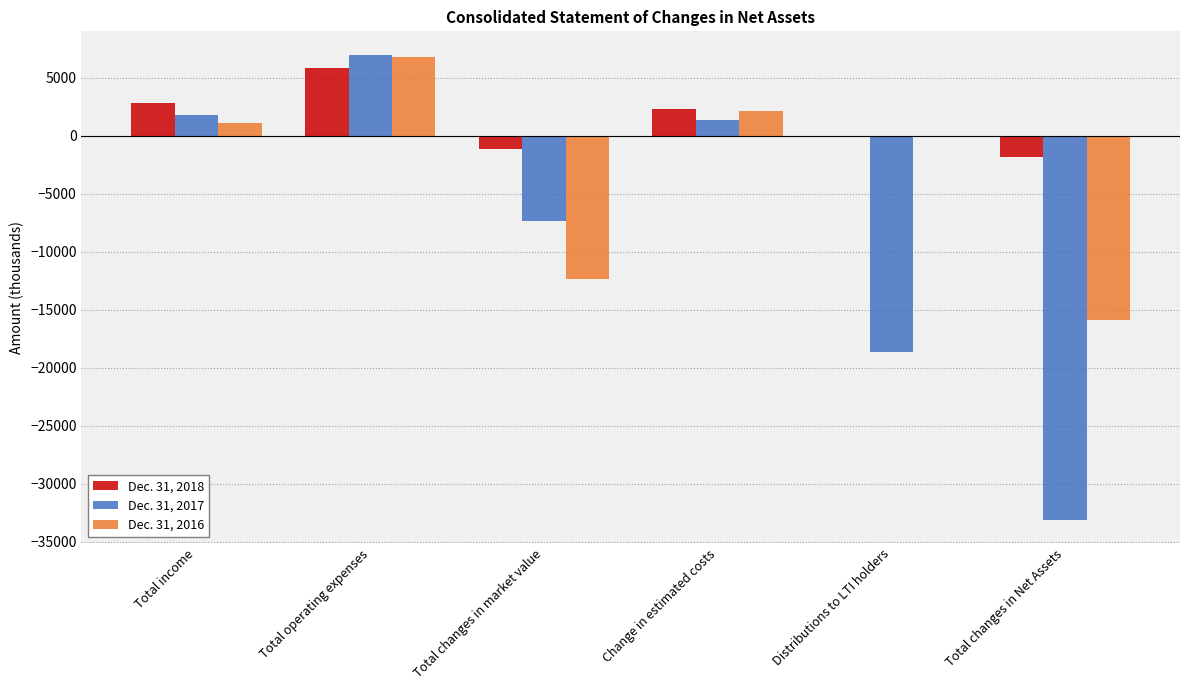

Is it true that Dec. 31, 2017 equals -11094 at Total changes in Net Assets?

False